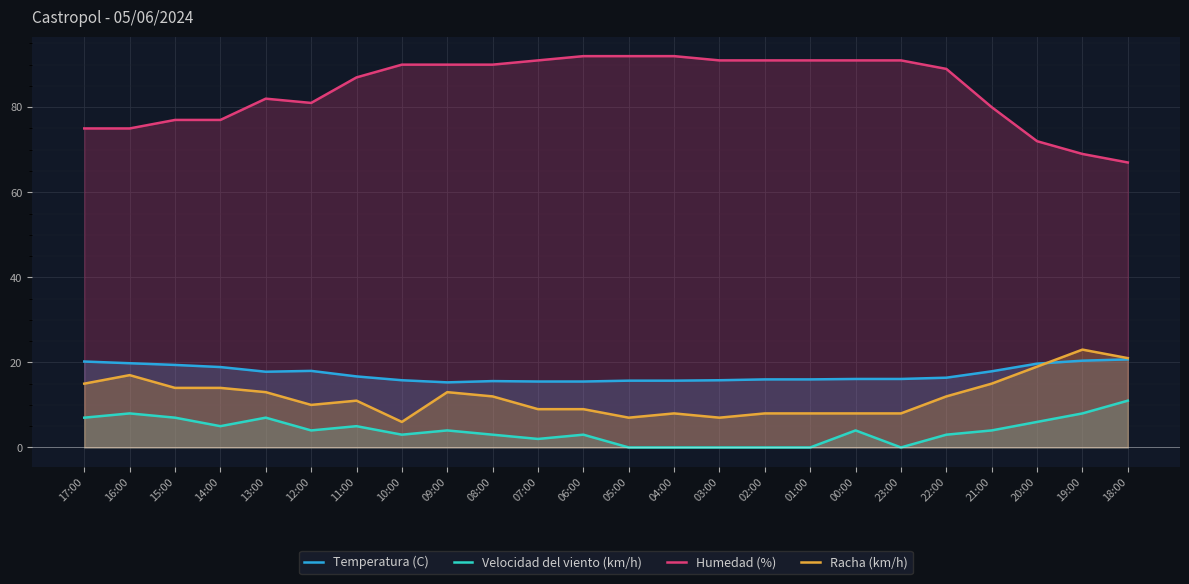

True or false: Velocidad del viento (km/h) and Temperatura (C) intersect in this chart.

False